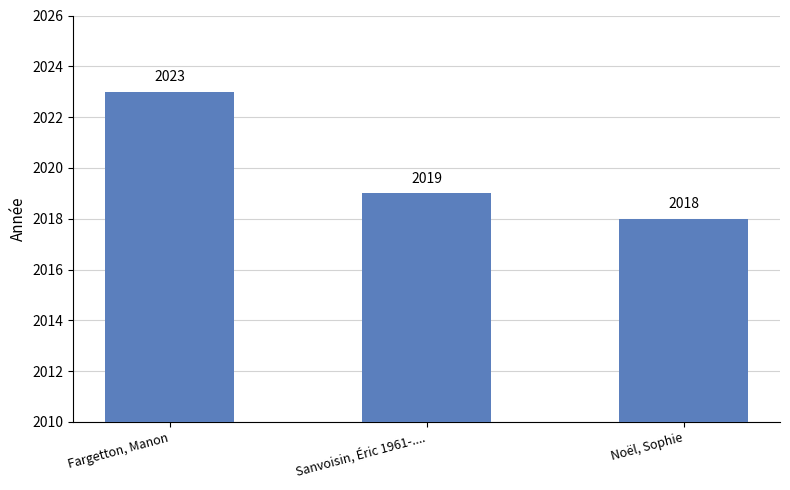

True or false: the data shows 2018 at Noël, Sophie.

True